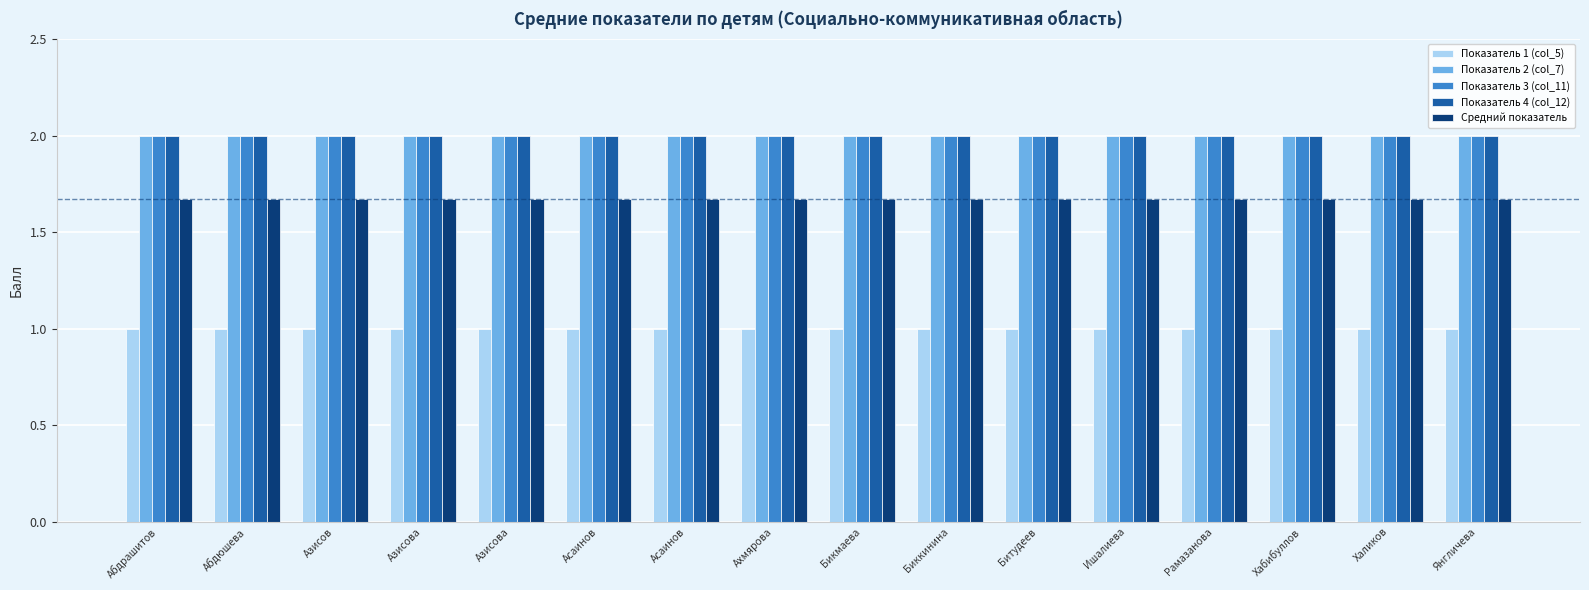

Where is Показатель 3 (col_11) nearest to the value 2?

Абдрашитов